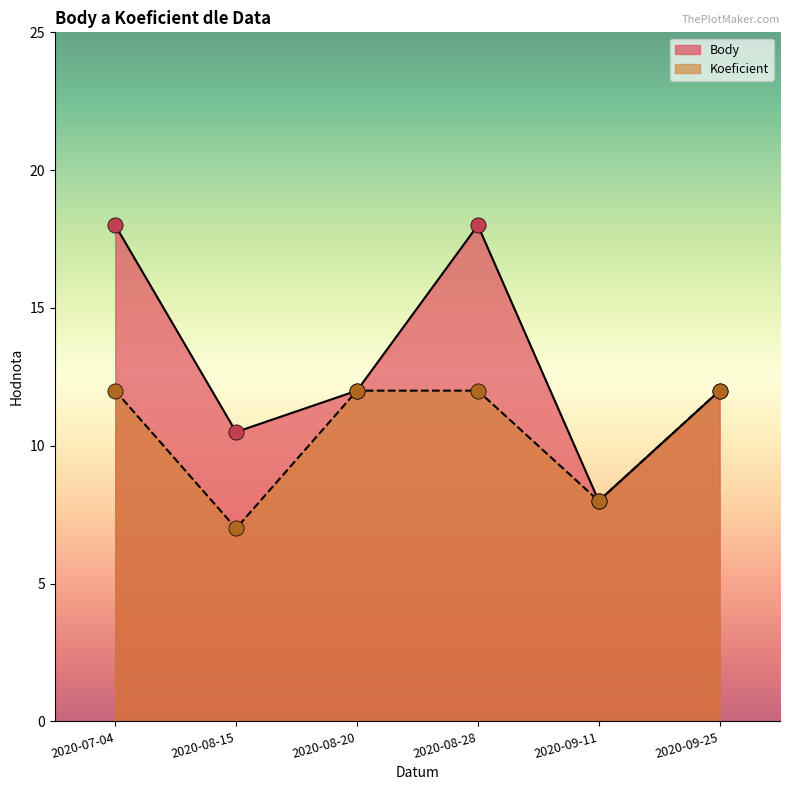

Which series contains the highest Y value?

Body